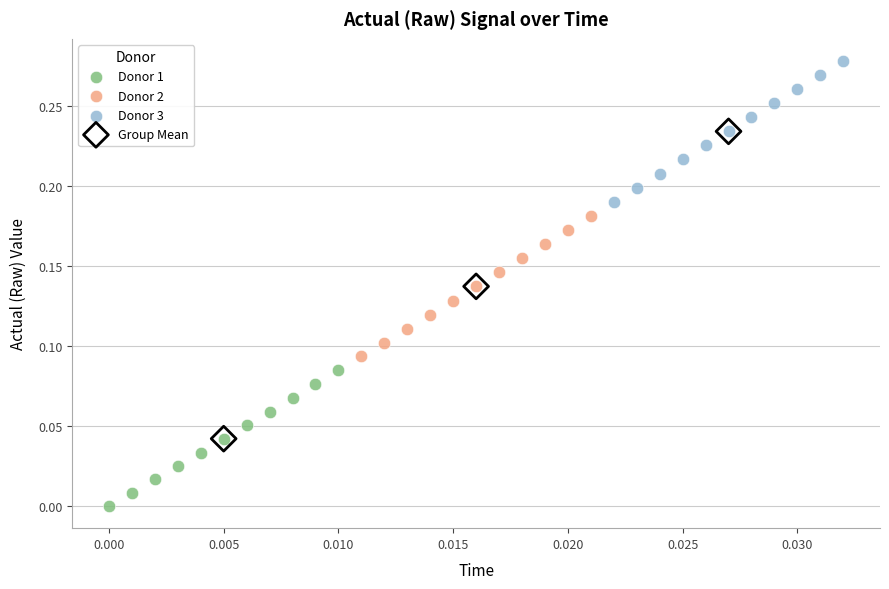

Which series contains the highest Y value?

Donor 3